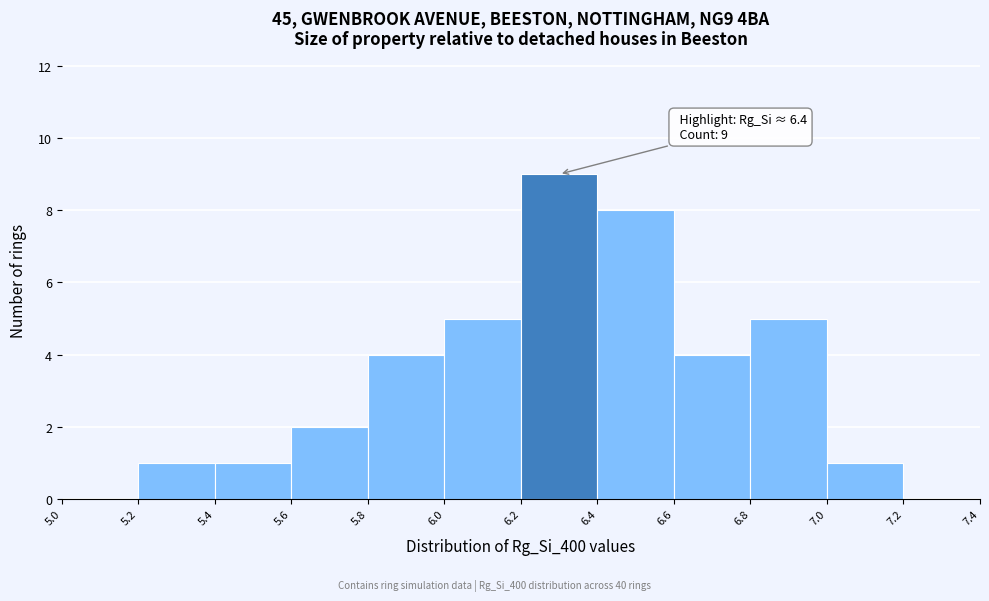

Over which range of the x-axis is the bar tallest?

6.2 to 6.4